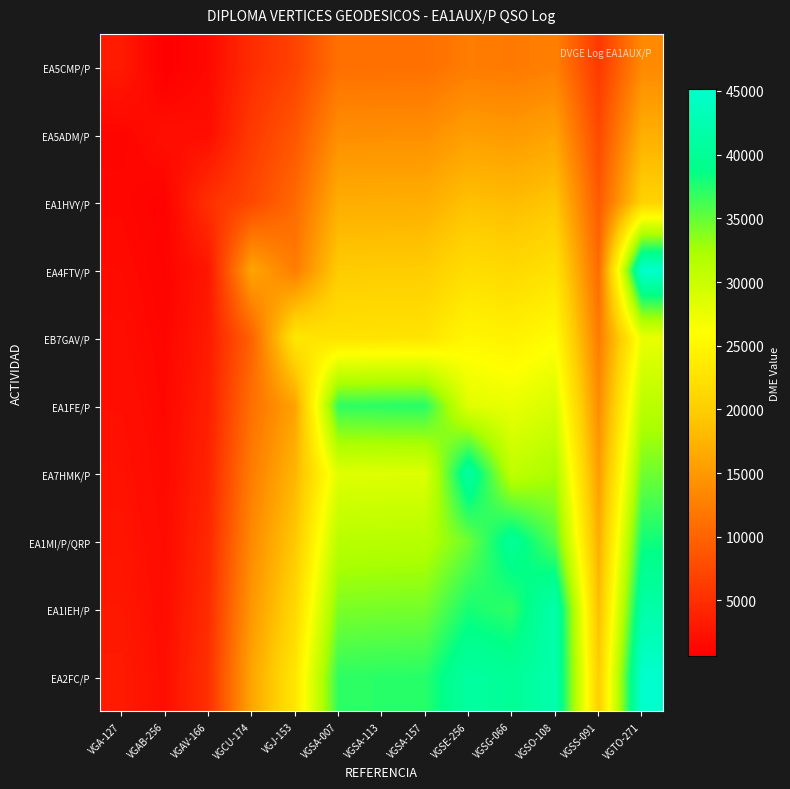

At which category is the sum across all series the highest?

VGTO-271